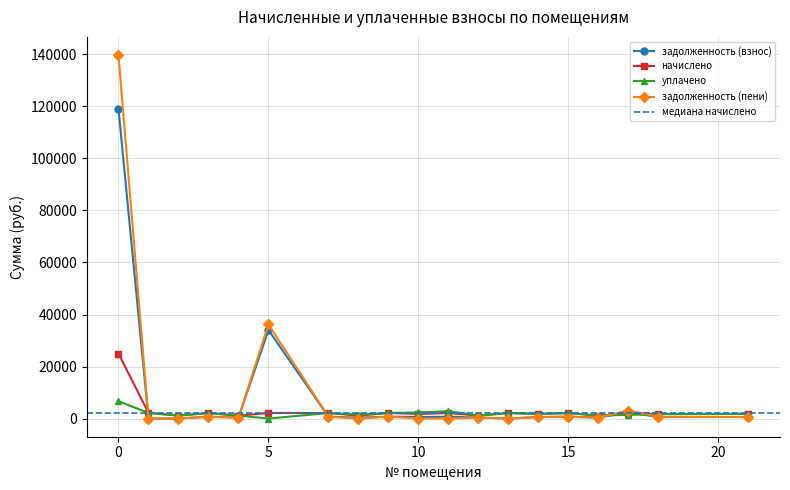

What are all the series names shown in the legend?

задолженность (взнос), начислено, уплачено, задолженность (пени)